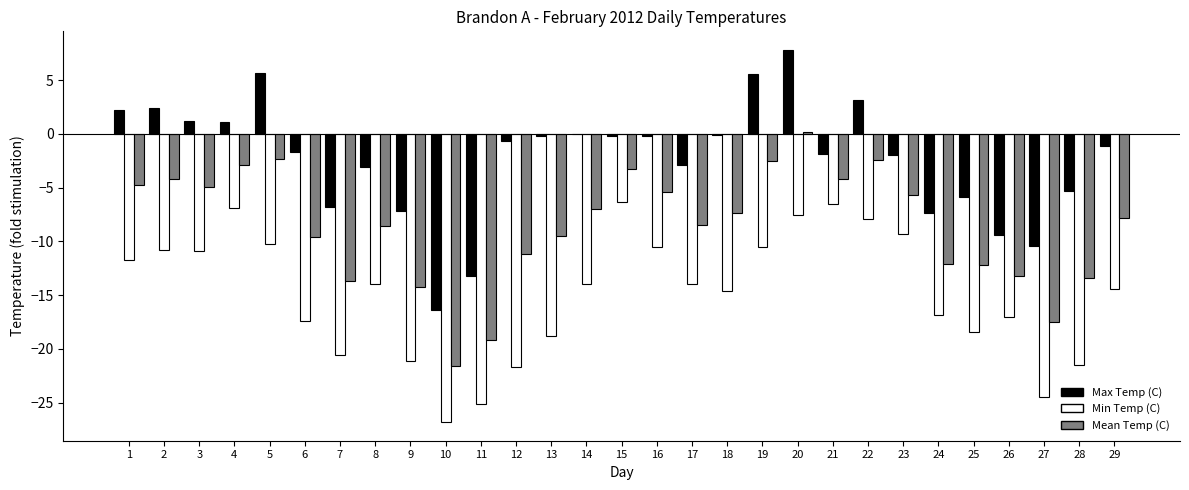

How many categories are shown in the chart?

29